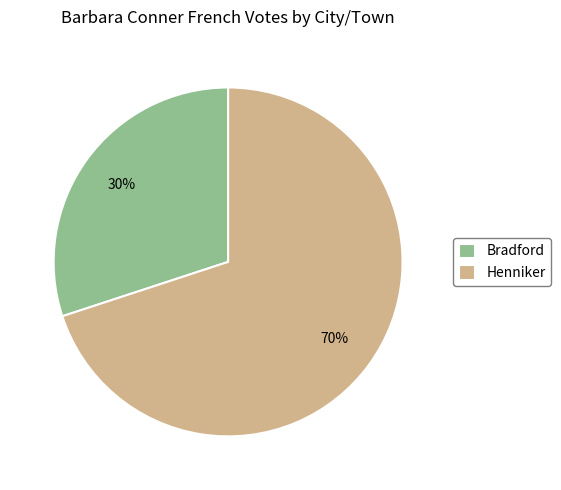

True or false: Henniker accounts for 60% of the total.

False